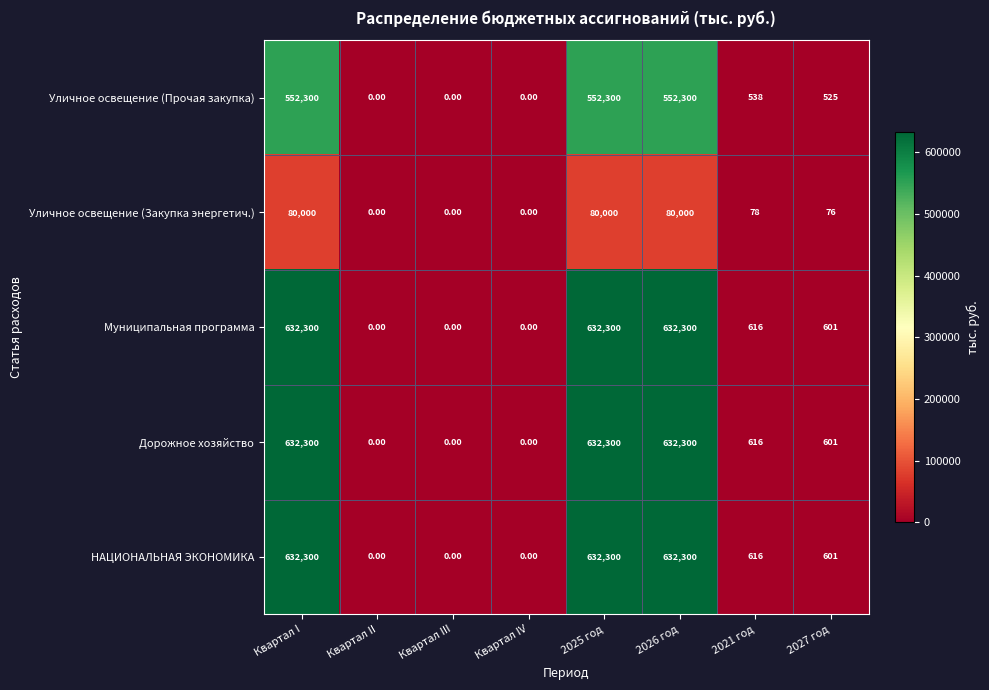

What is the average value of the Уличное освещение (Закупка энергетич.) series?

30019